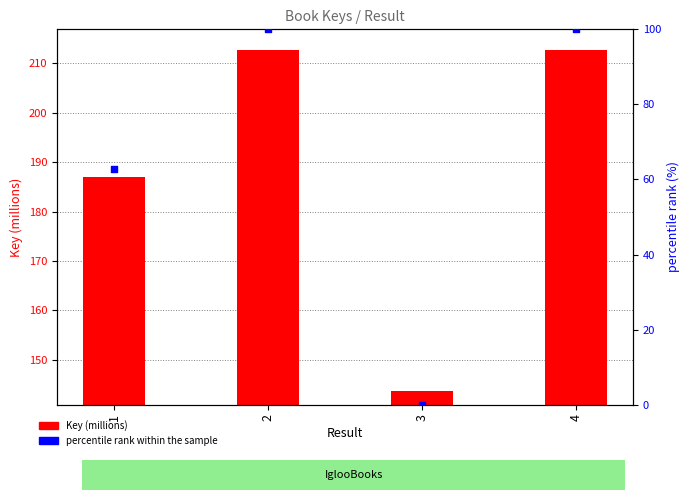

What are all the series names shown in the legend?

Key (millions), percentile rank within the sample